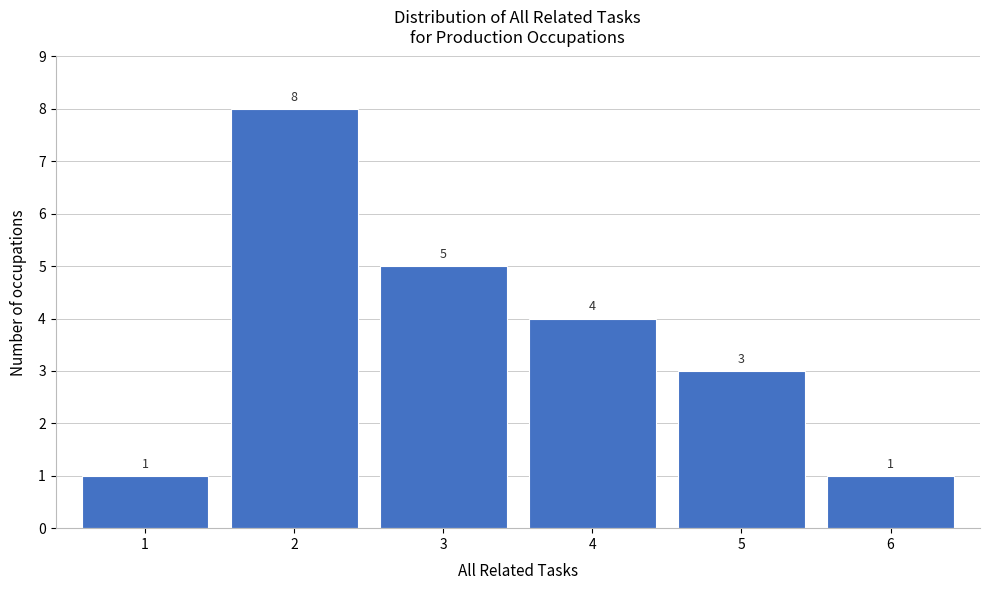

Reading left to right, list every bar in this chart as the range it spans on the x-axis followed by its height.

0.5 to 1.5: 1
1.5 to 2.5: 8
2.5 to 3.5: 5
3.5 to 4.5: 4
4.5 to 5.5: 3
5.5 to 6.5: 1